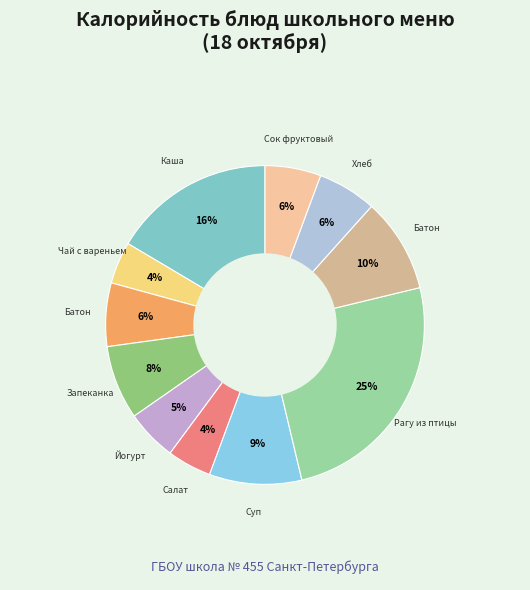

Rank the categories by value from highest to lowest.

Рагу из птицы, Каша из пшена и риса молочная жидкая, Батон нарезной (обед), Суп картофельный с крупой и рыбой, Запеканка из творога, Батон нарезной (завтрак), Хлеб ржано-пшеничный, Сок фруктовый, Йогурт 2,5% жирности, Салат Яркий из св. капусты с кукурузой, Чай с вареньем